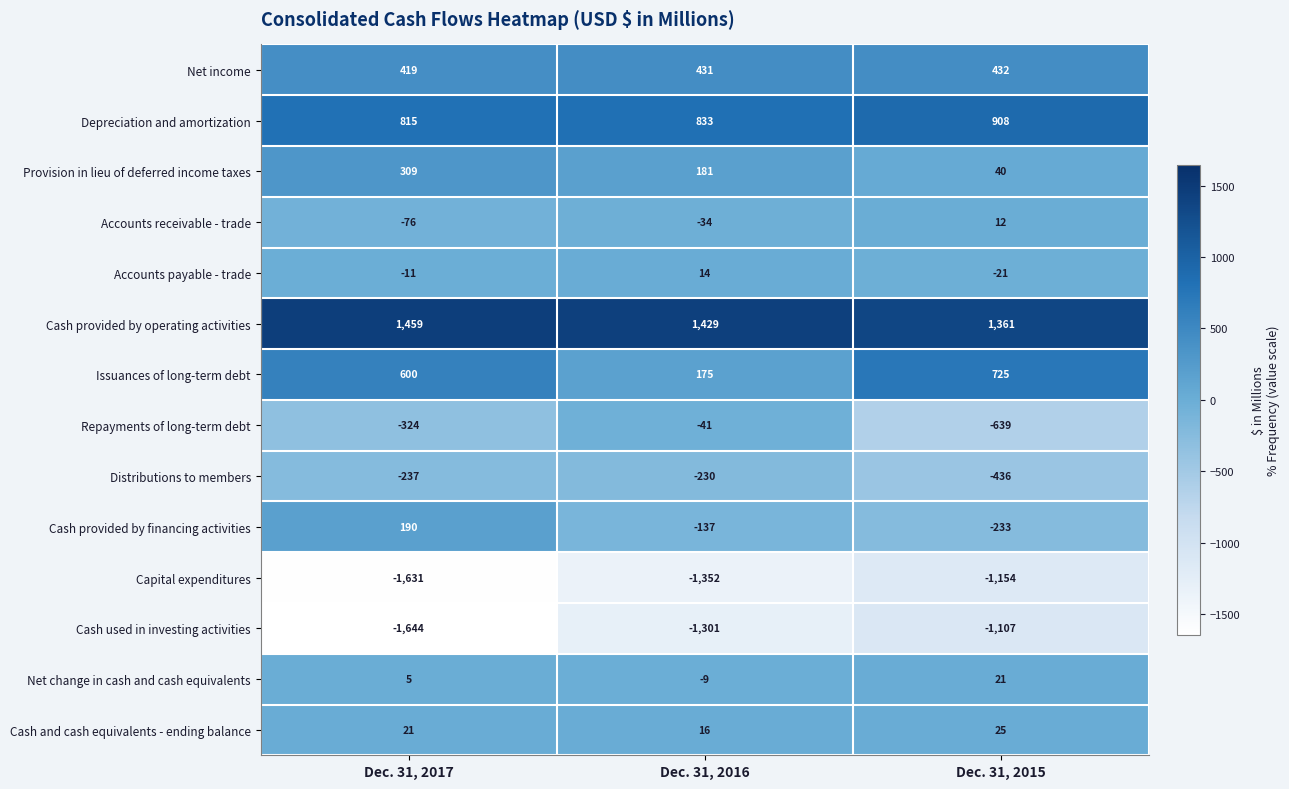

What is the smallest value displayed?

-1644